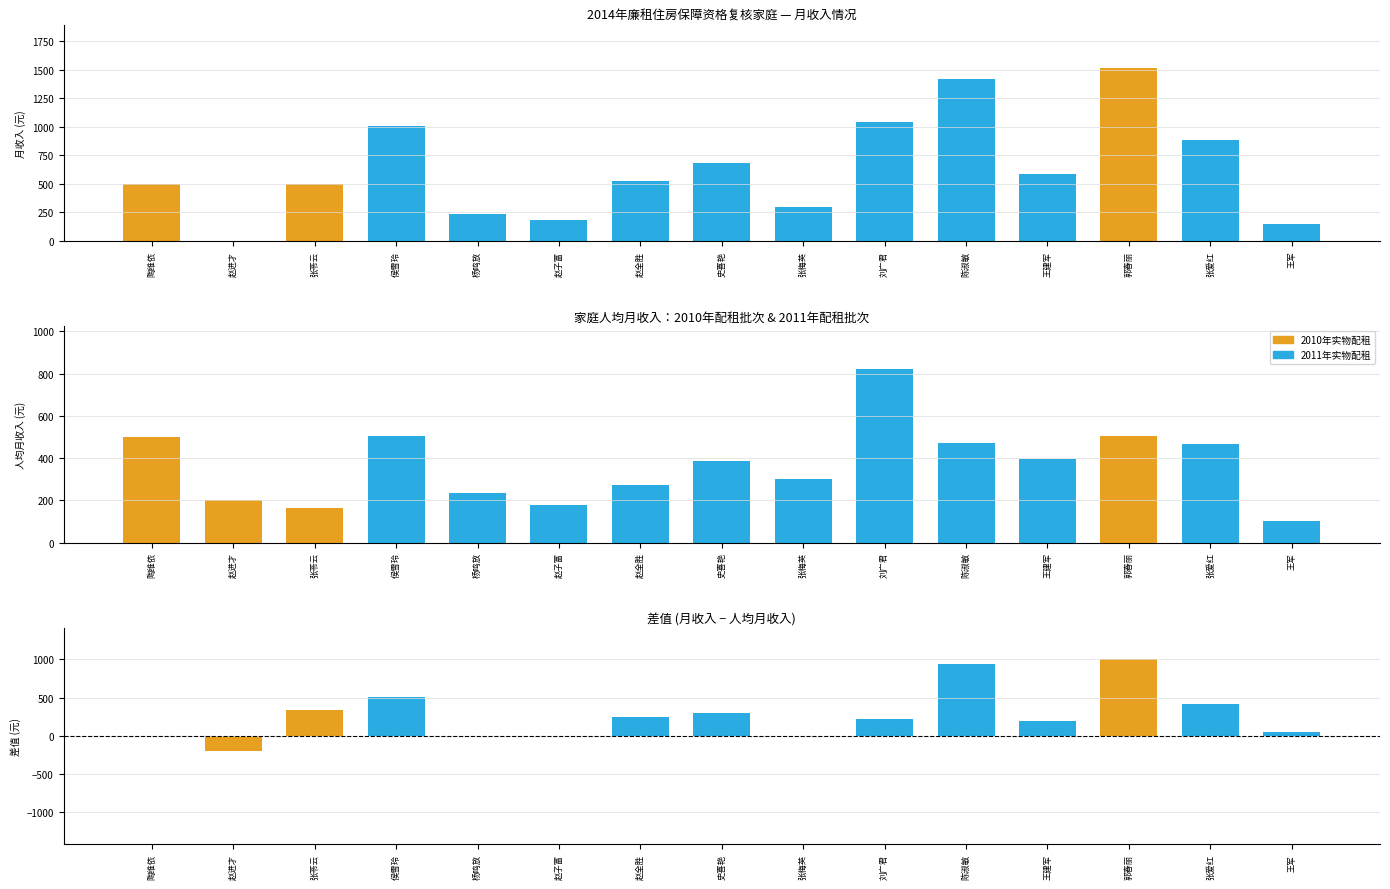

Reading left to right, extract all data points from this chart.

月收入(元): 500.0	0.0	500.0	1010.0	235.0	180.0	525.0	680.0	300.0	1040.0	1416.7	585.0	1516.0	881.0	150.0
人均月收入(元): 500.0	200.0	166.0	505.0	235.0	180.0	275.0	386.0	300.0	820.0	472.0	395.0	505.0	468.0	100.0
差值(月收入−人均月收入): 0.0	-200.0	334.0	505.0	0.0	0.0	250.0	294.0	0.0	220.0	944.7	190.0	1011.0	413.0	50.0